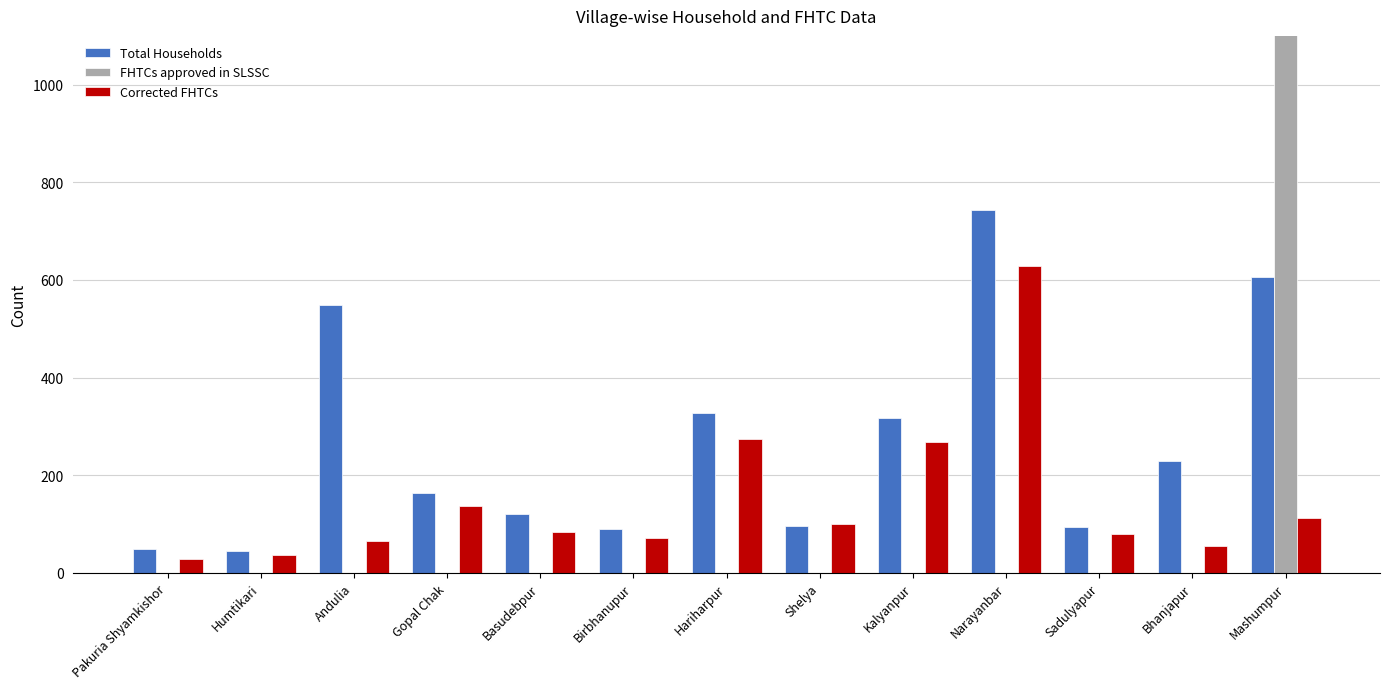

Which series changed the most between Narayanbar and Bhanjapur?

Corrected FHTCs